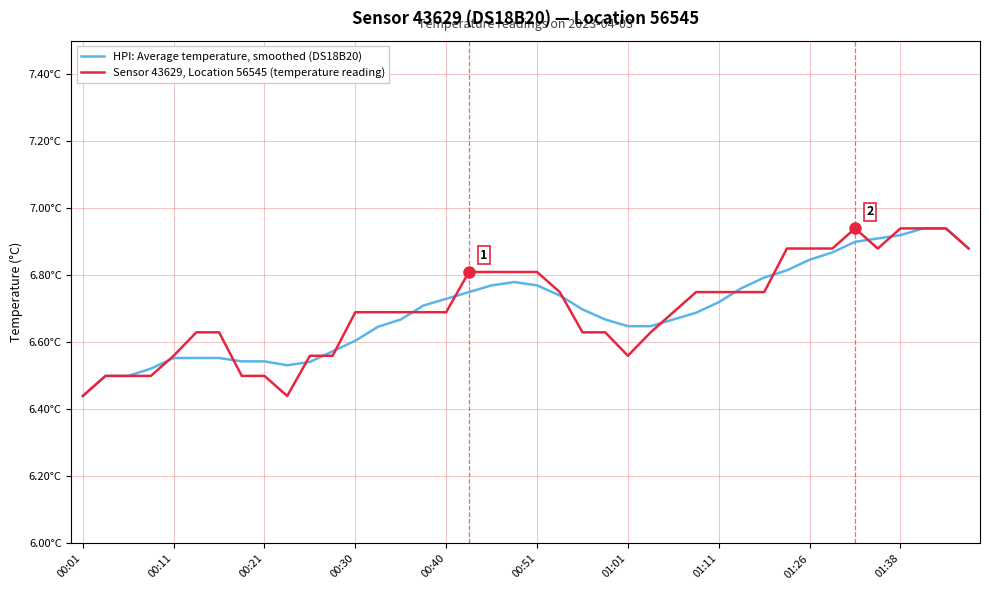

What is the difference between the second highest and minimum values in the HPI: Average temperature, smoothed (DS18B20) series?

0.5